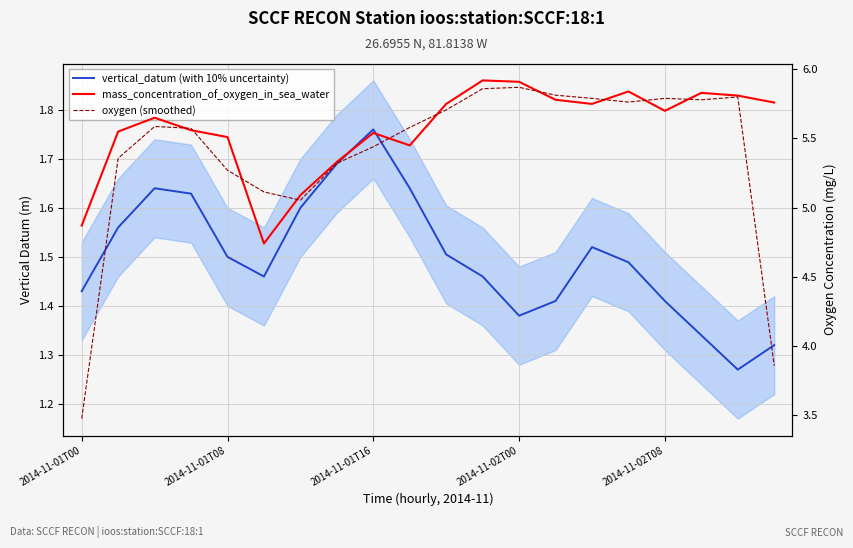

What is the minimum value for oxygen (smoothed)?

3.5